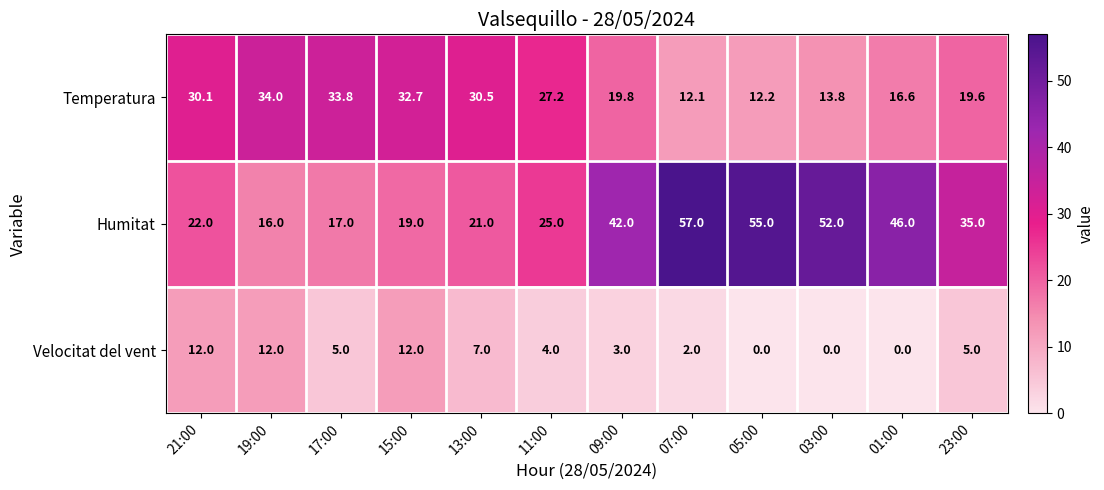

At which category is the sum across all series the highest?

07:00